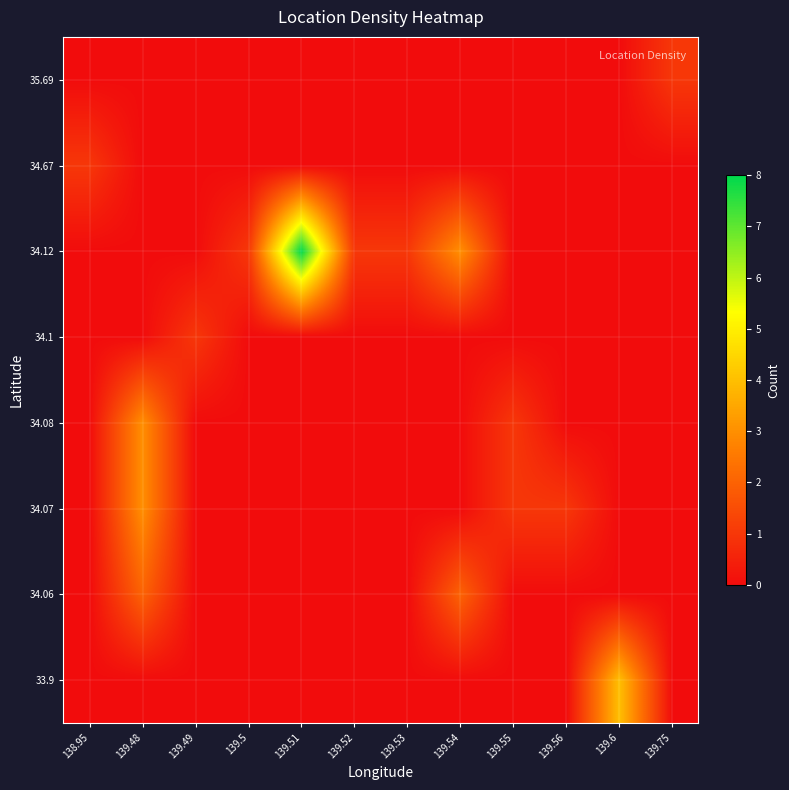

What is the spread (max minus min) of values at 138.95?

1